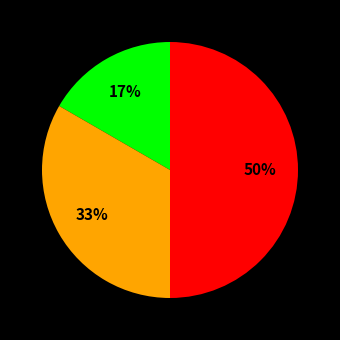

To the nearest percent, what is the difference between the largest and smallest slice percentages?

33%